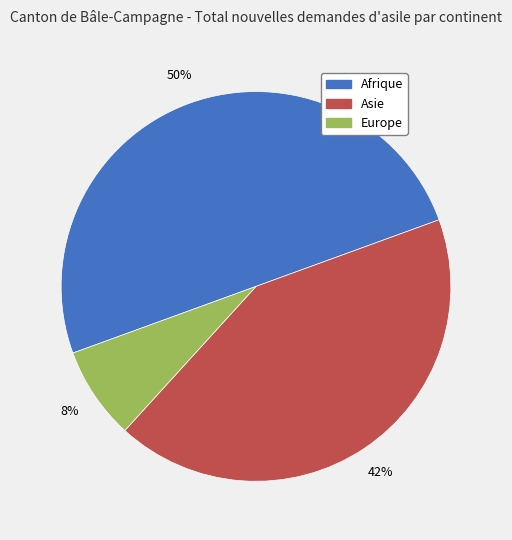

How many segments does this pie chart have?

3